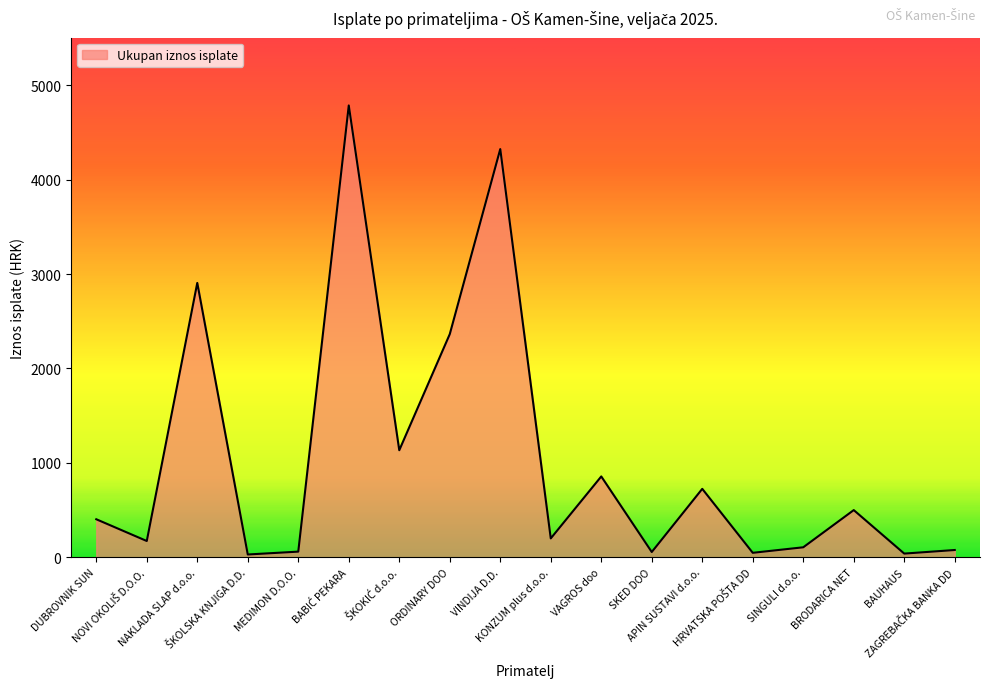

What is the greatest value displayed?

4785.7